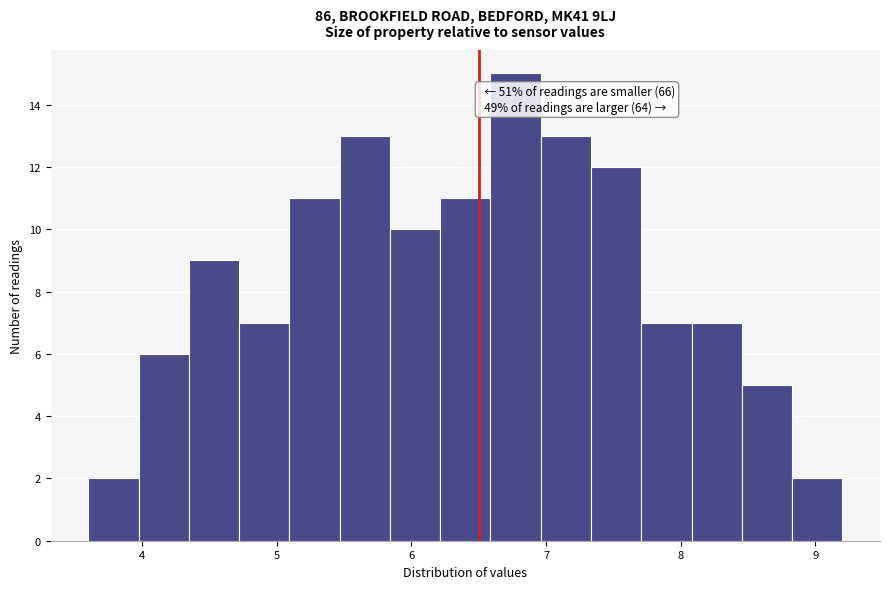

Around what value on the x-axis is the tallest bar? Give the approximate position of its centre, as read against the axis.

6.8